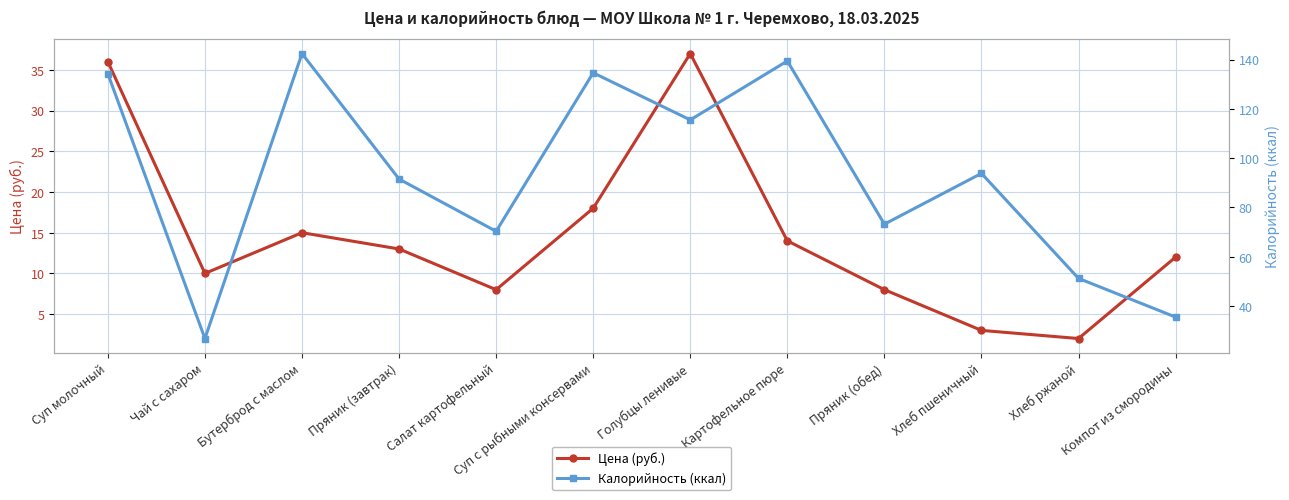

True or false: Цена (руб.) and Калорийность (ккал) cross at least once.

False